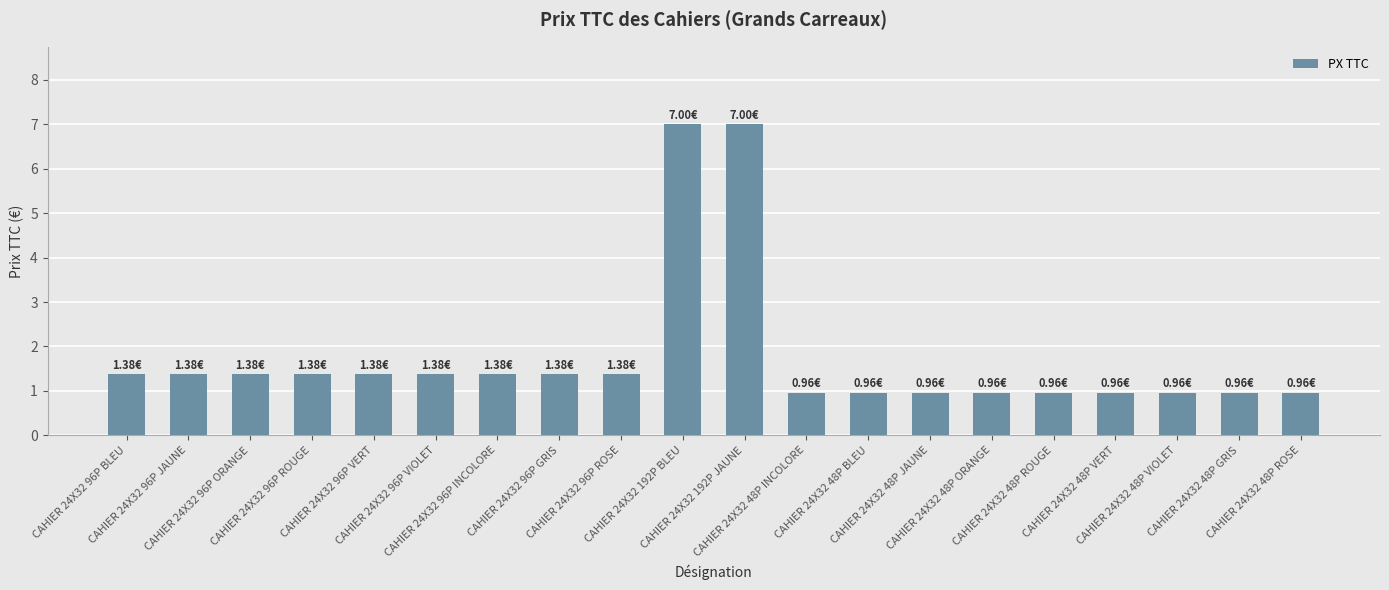

True or false: the data shows 1.4 at CAHIER 24X32 96P INCOLORE.

True